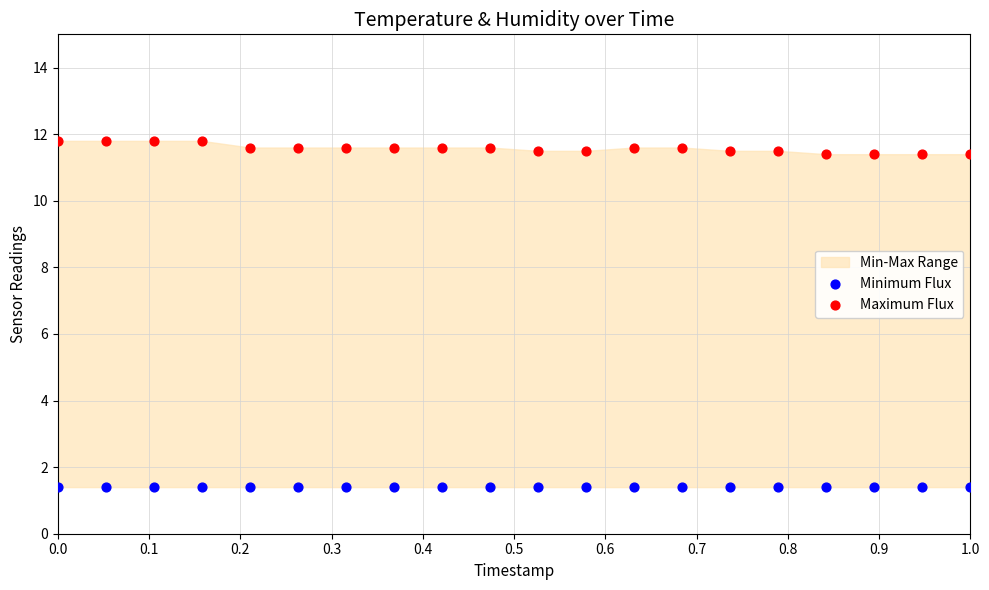

Which series contains the highest Y value?

Maximum Flux